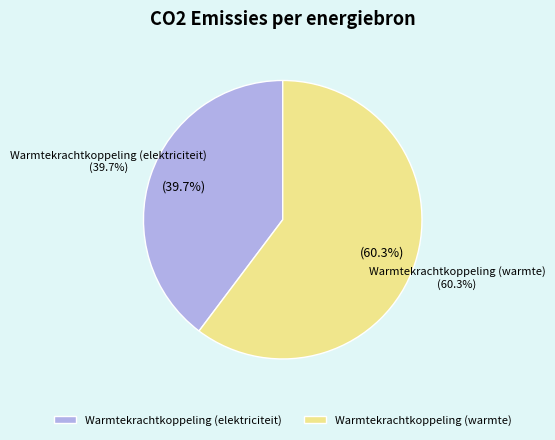

Which slice is the largest?

Warmtekrachtkoppeling (warmte)